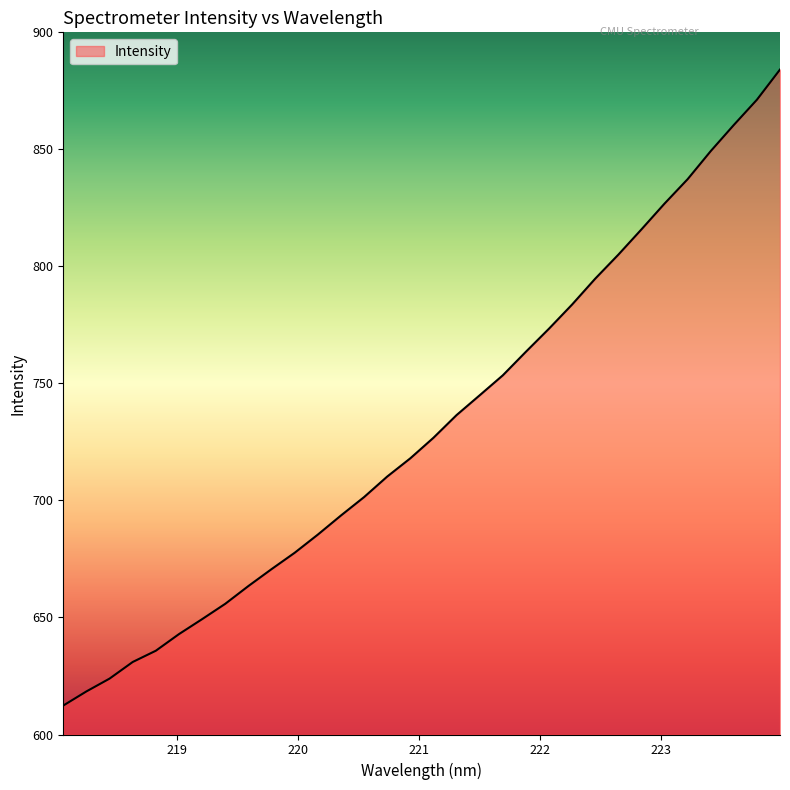

What is the maximum value shown in the chart?

884.1